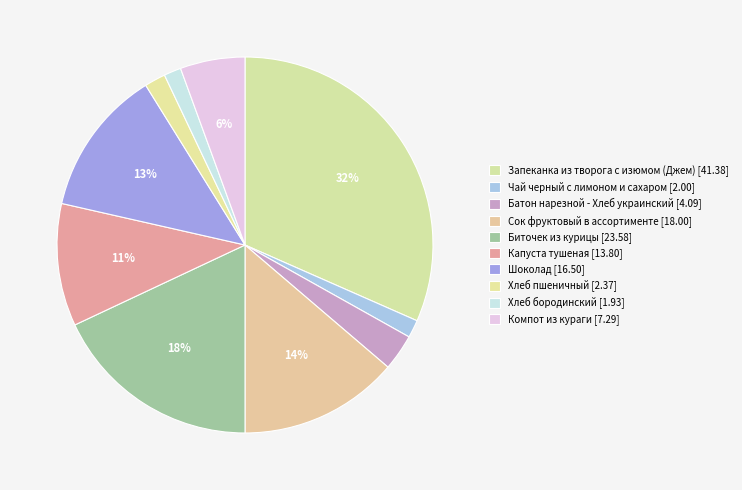

Is the sum of Компот из кураги and Шоколад greater than half?

No